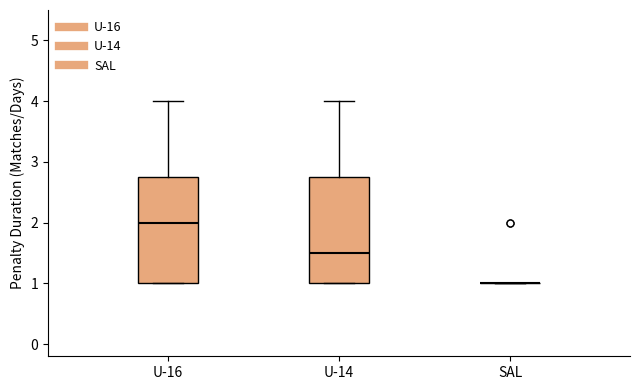

Reading left to right, transcribe this box plot: for each box, give where its median line is, the range the box spans, and where its two whiskers end, as read against the y-axis. The values are not printed on the chart, so give them approximately, as read against the axis.

U-16: median 2.0, box 1.0 to 2.8, whiskers 1.0 to 4.0
U-14: median 1.5, box 1.0 to 2.8, whiskers 1.0 to 4.0
SAL: box collapsed to a line at 1.0, whiskers 1.0 to 1.0